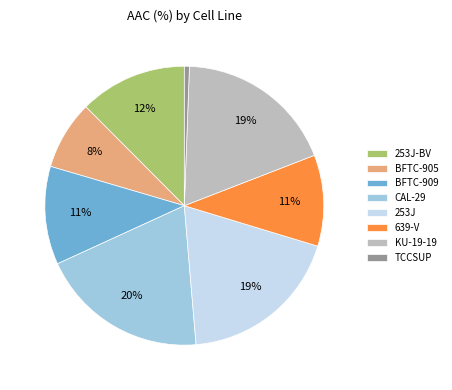

Does any single category account for the majority?

No